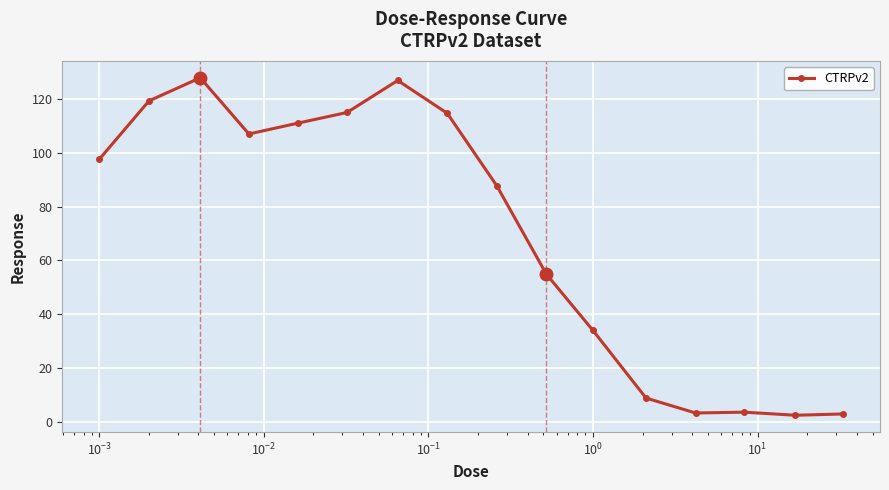

What is the difference between the second highest and minimum values?

124.5